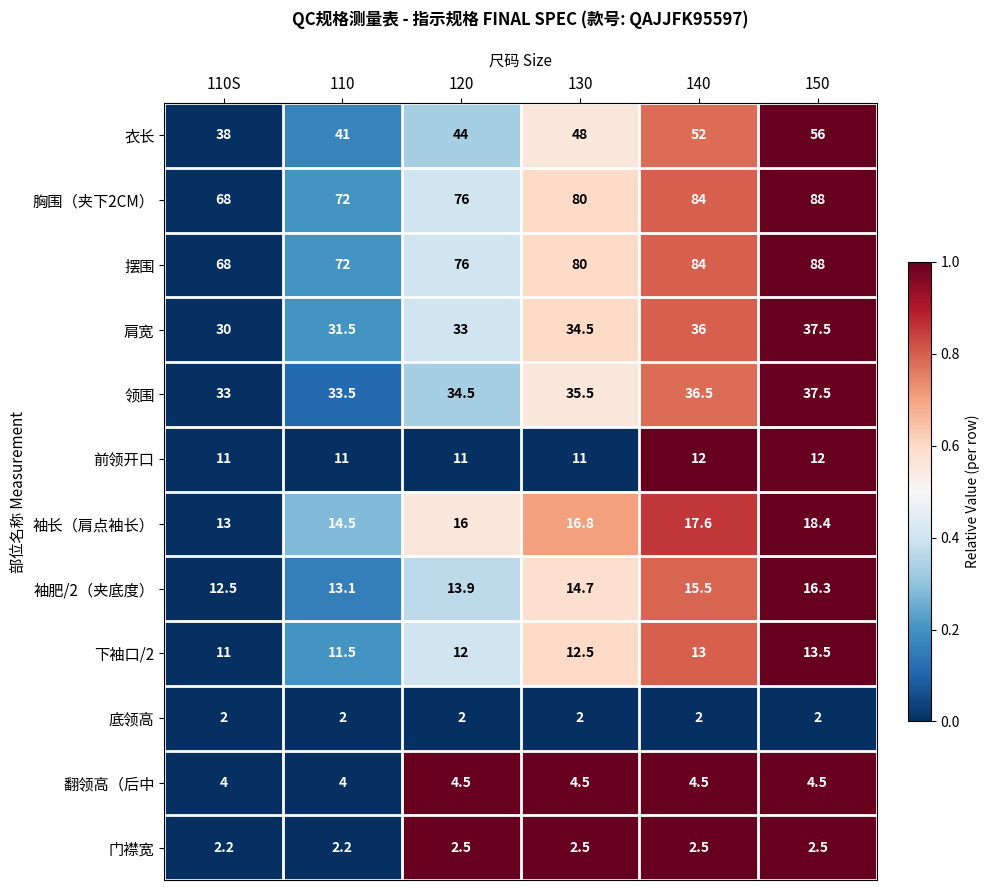

What is the spread (max minus min) of values at 150?

86.0